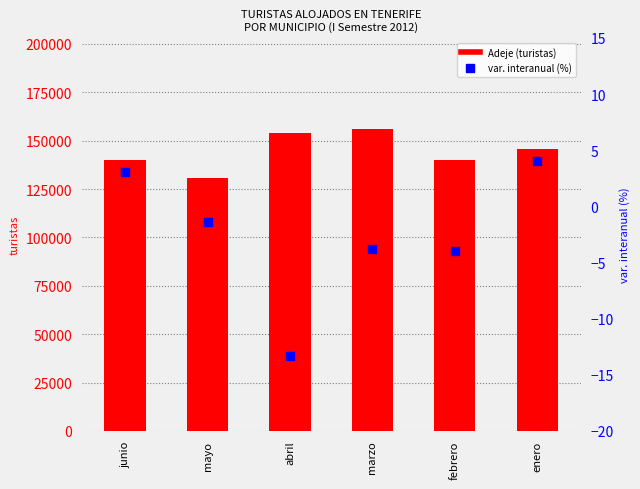

Which series contains the highest Y value?

Adeje